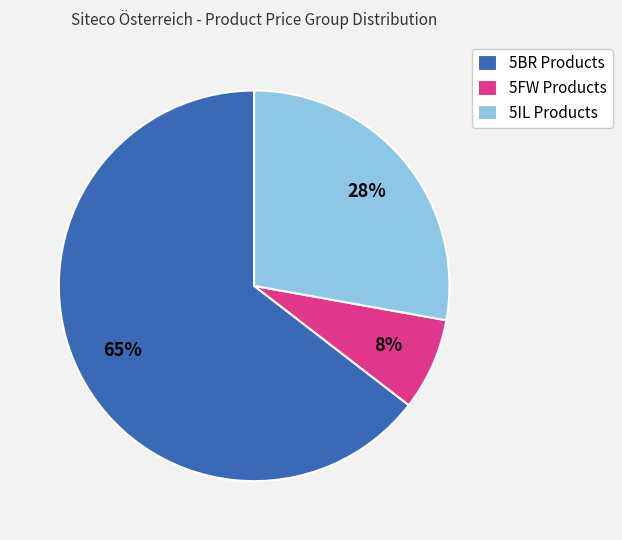

Is it true that 5FW Products is 22% of the pie?

False